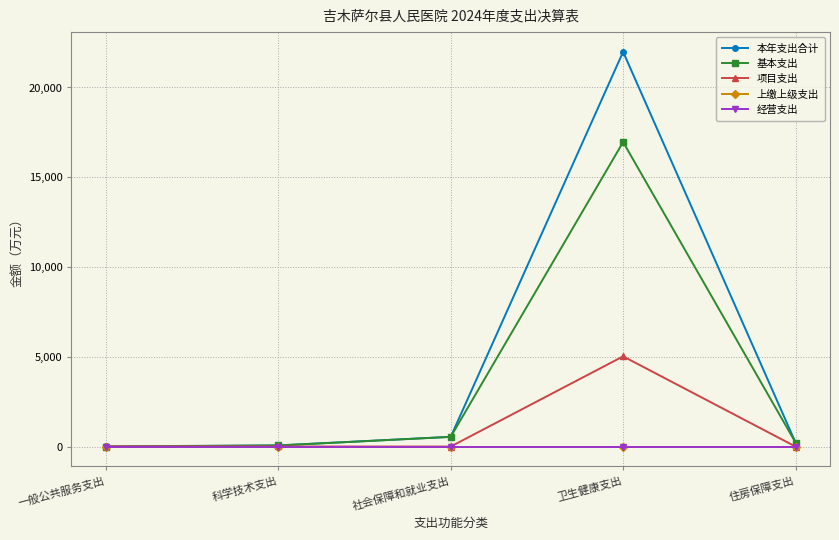

Rank the categories by 本年支出合计 value from lowest to highest.

一般公共服务支出, 科学技术支出, 住房保障支出, 社会保障和就业支出, 卫生健康支出